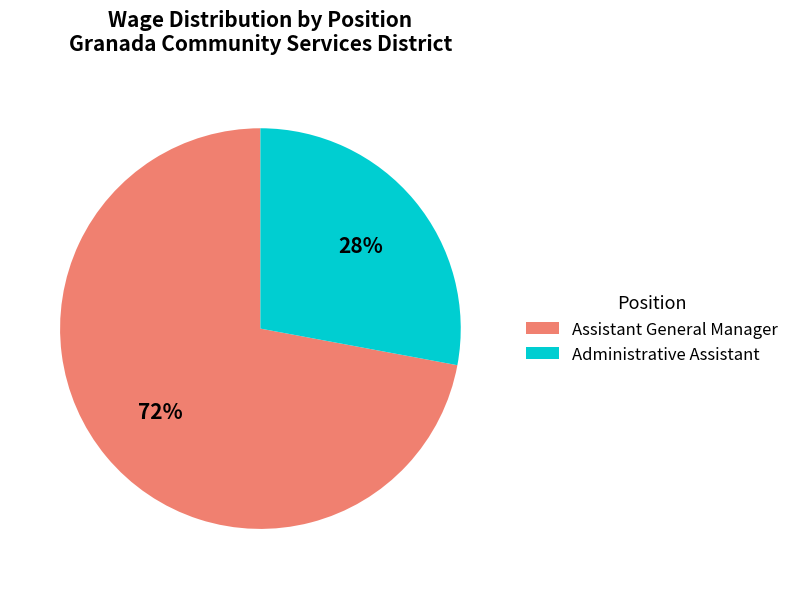

How many slices are in this pie chart?

2